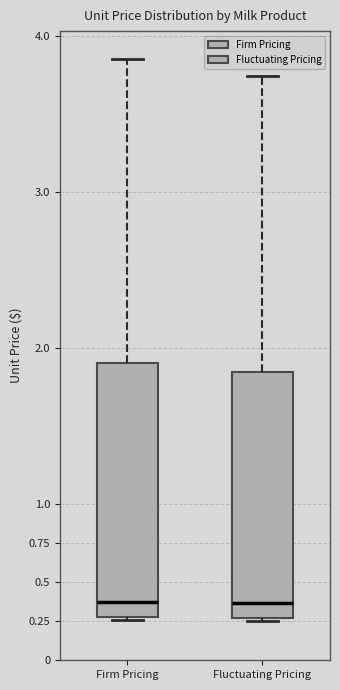

Reading left to right, transcribe this box plot: for each box, give where its median line is, the range the box spans, and where its two whiskers end, as read against the y-axis. The values are not printed on the chart, so give them approximately, as read against the axis.

Firm Pricing: median 0.40, box 0.30 to 1.90, whiskers 0.25 to 3.85
Fluctuating Pricing: median 0.35, box 0.25 to 1.85, whiskers 0.25 (just below the box's lower edge) to 3.75